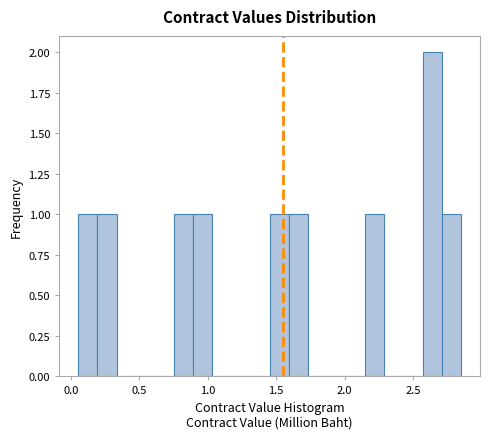

Read against the x-axis, roughly where is the centre of the tallest bar?

2.65